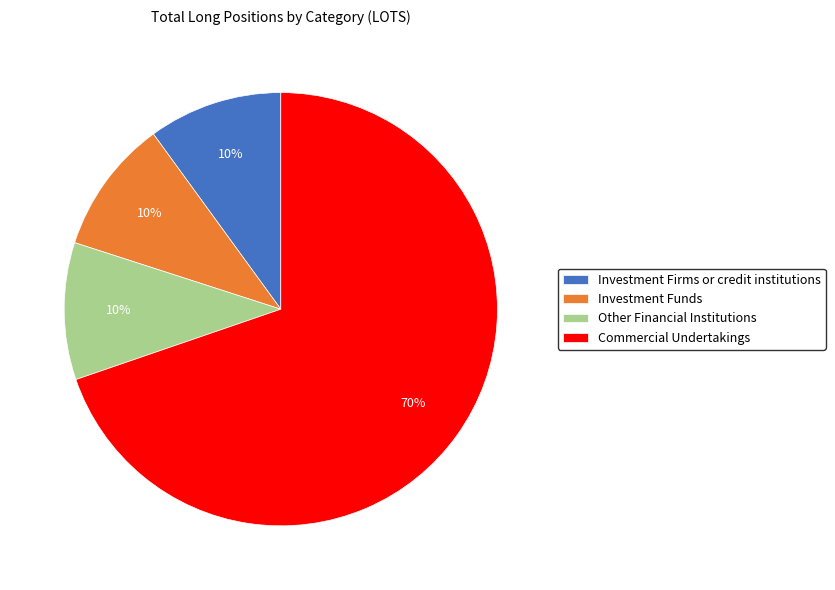

To the nearest percent, what is the combined percentage of Commercial Undertakings and Investment Funds?

80%